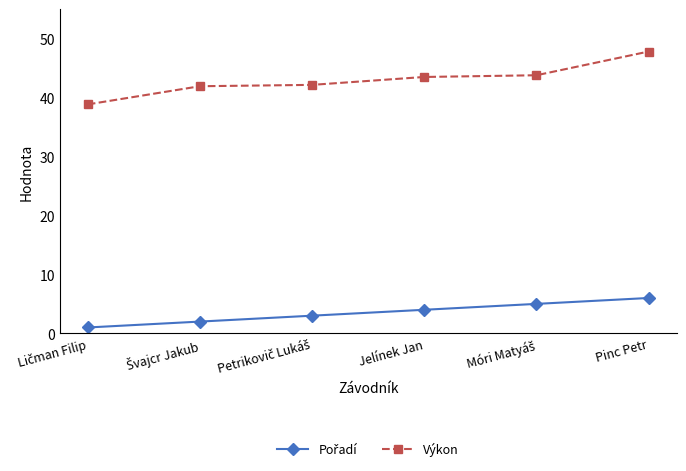

At which category is the sum across all series the highest?

Pinc Petr